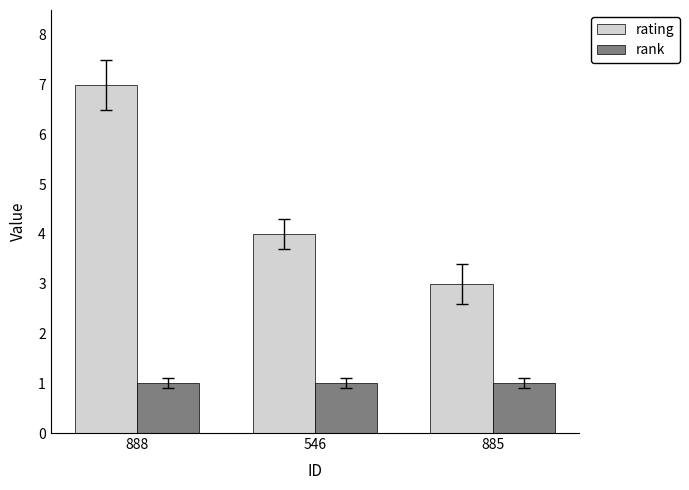

Reading left to right, transcribe all the data shown in this chart.

rating: 7	4	3
rank: 1	1	1